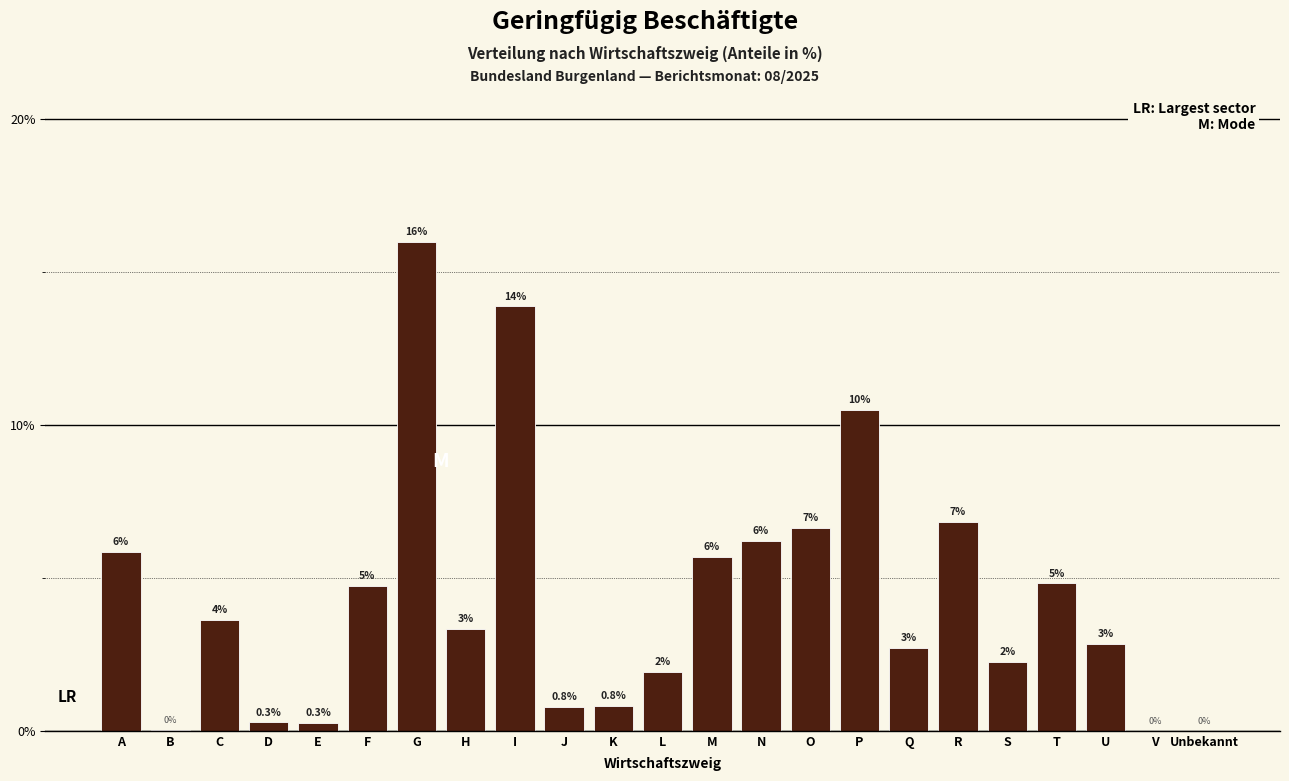

Are the bars horizontal?

No